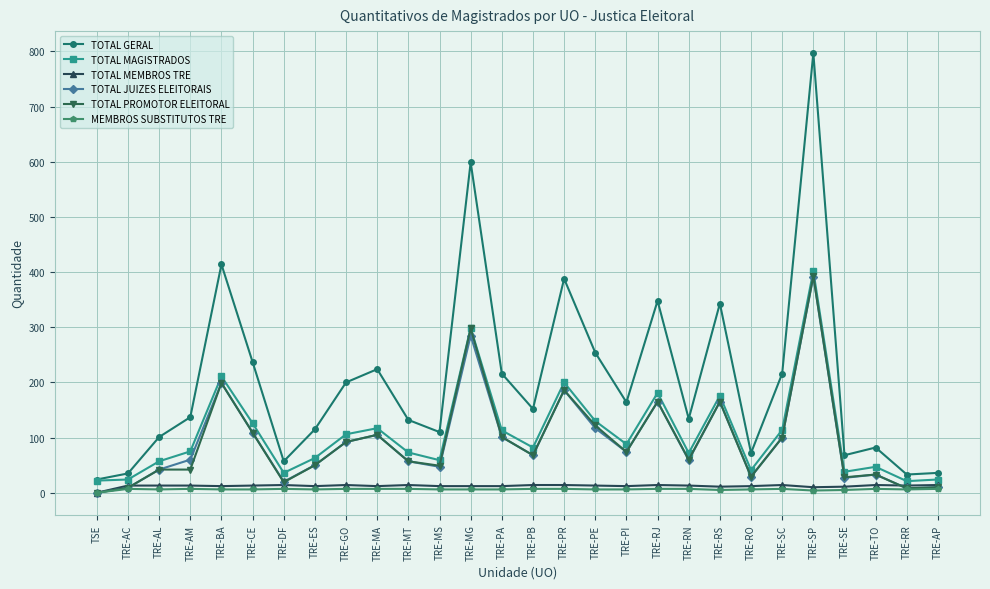

What is the average value of the TOTAL MAGISTRADOS series?

107